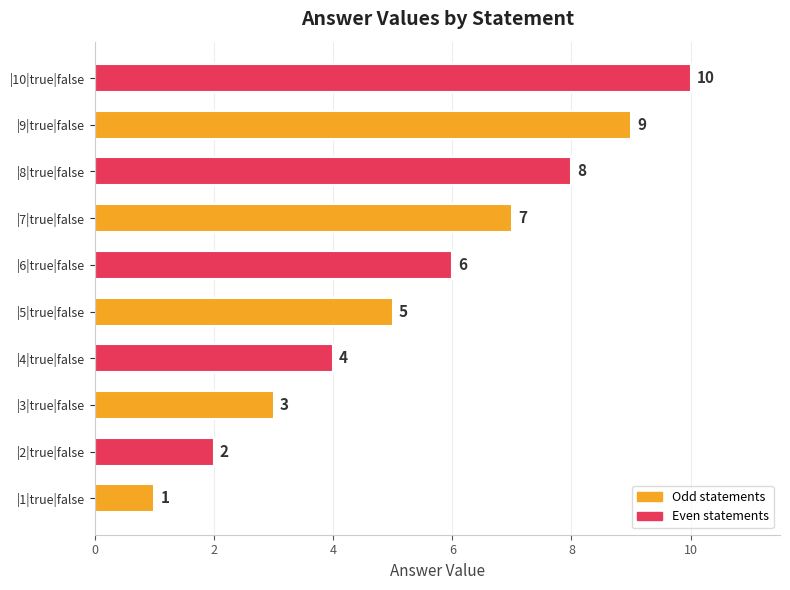

Where is the data nearest to the value 5?

|5|true|false